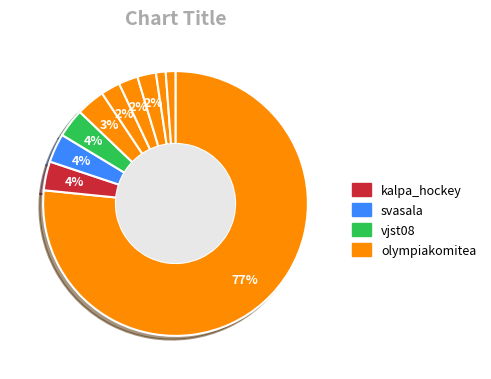

How many slices are in this pie chart?

10